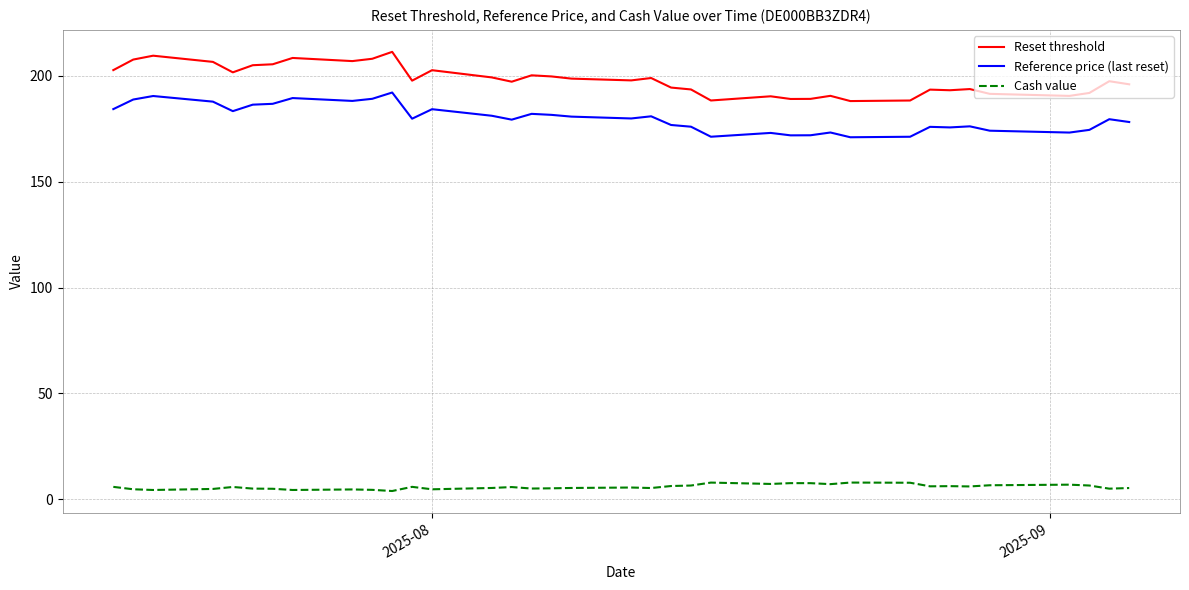

What is the difference between the maximum and minimum values in the Reset threshold series?

23.3